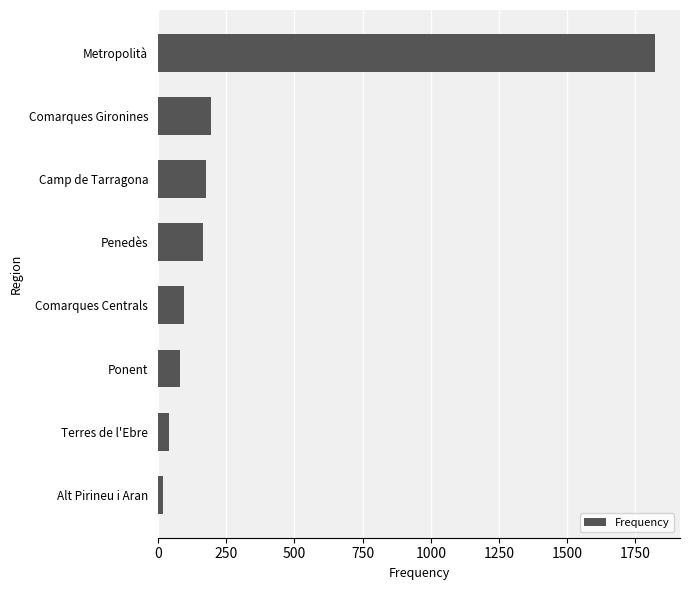

Reading bottom to top, extract all data points from this chart.

Alt Pirineu i Aran=18	Terres de l'Ebre=40	Ponent=81	Comarques Centrals=97	Penedès=167	Camp de Tarragona=177	Comarques Gironines=194	Metropolità=1822